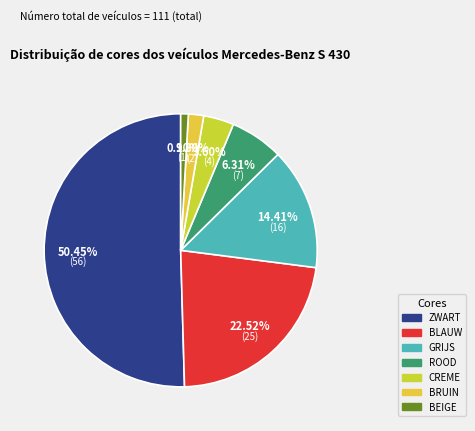

To the nearest percent, what is the average slice percentage?

14%